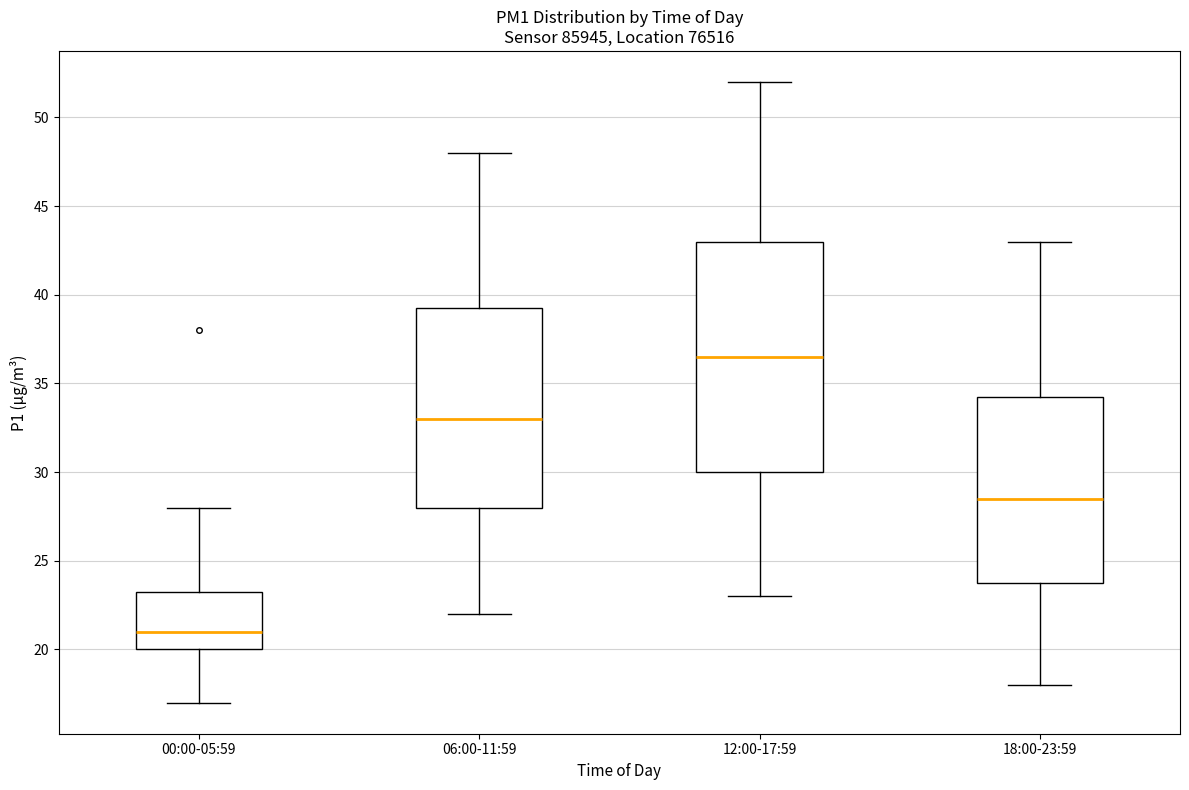

Which box's median line is the lowest?

00:00-05:59